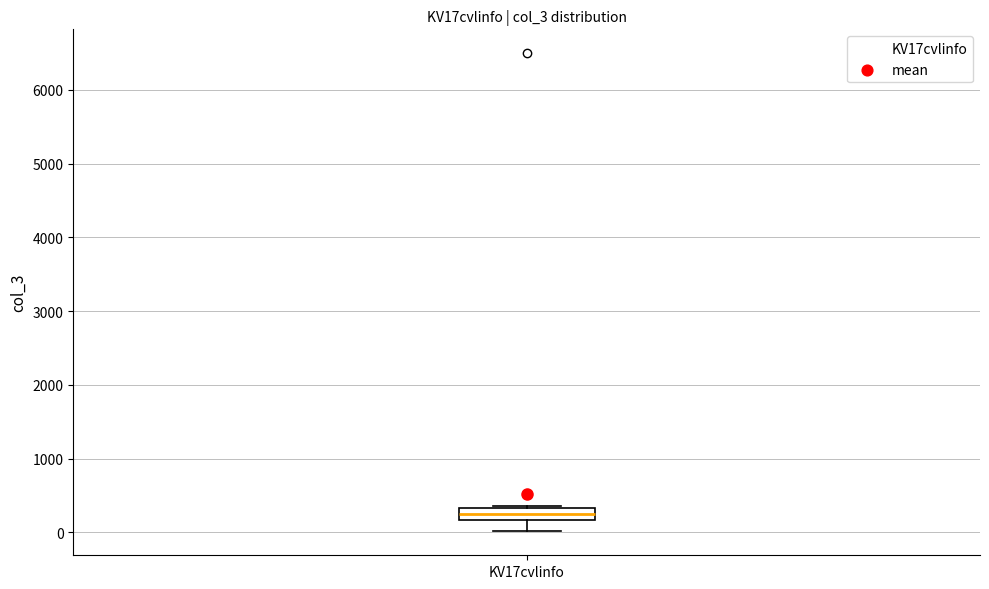

Where does the lower whisker of the box for KV17cvlinfo end on the y-axis? The values are not printed on the chart, so give them approximately, as read against the axis.

0